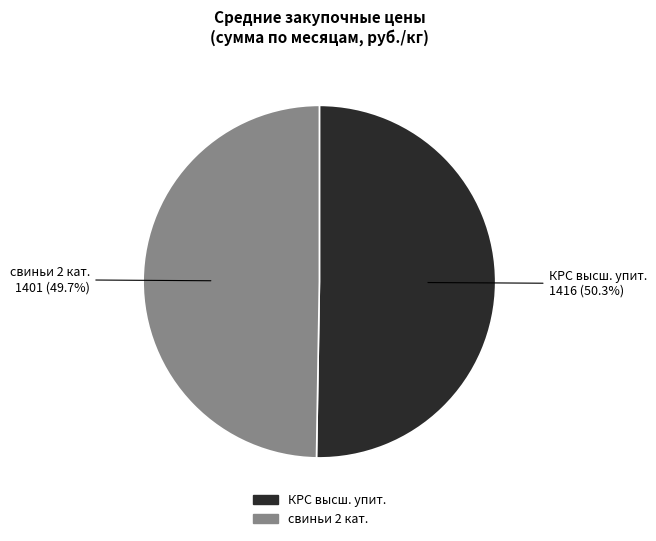

Is there a majority slice in this chart?

Yes